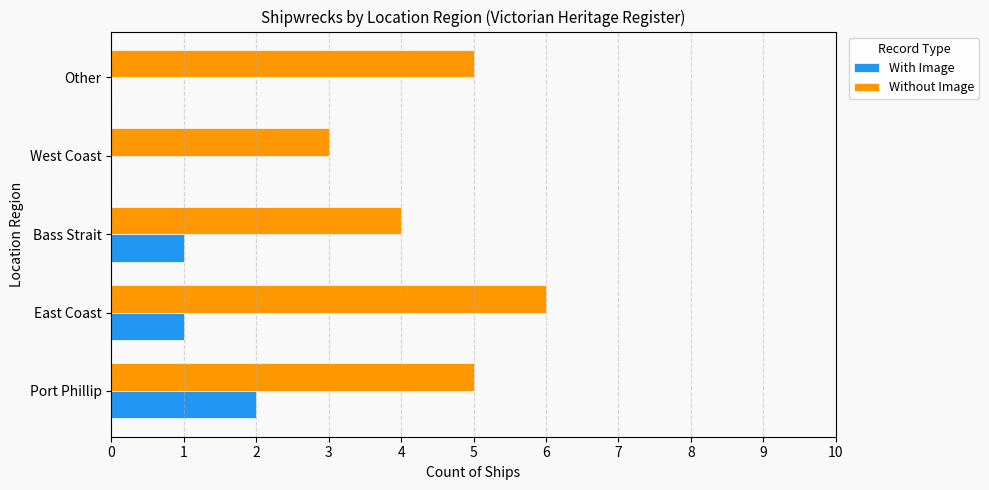

Which series has the largest range (max minus min)?

Without Image